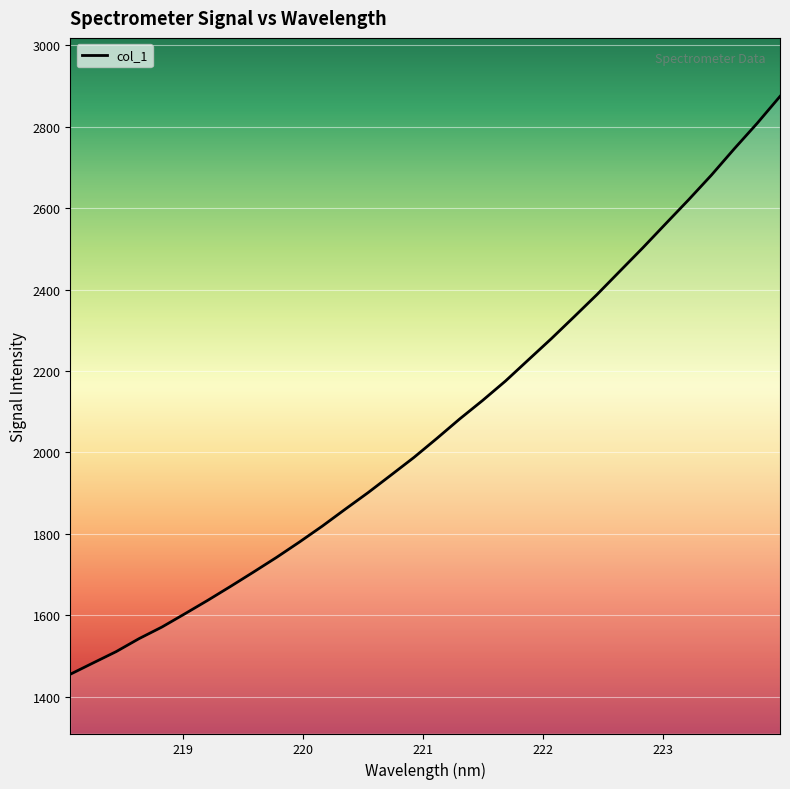

What is the maximum value shown in the chart?

2874.7